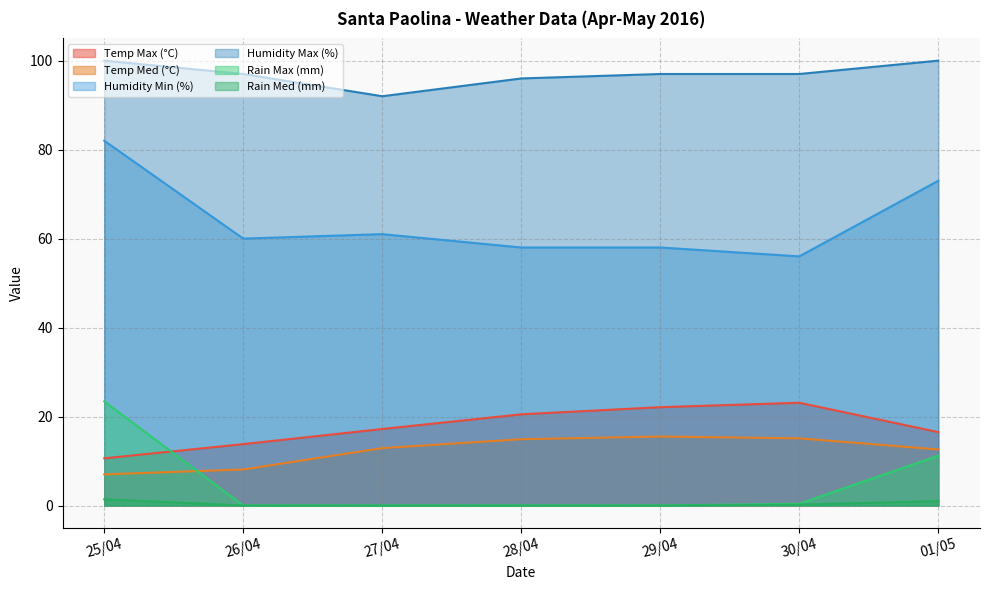

Does the chart display data point markers on the line(s)?

No